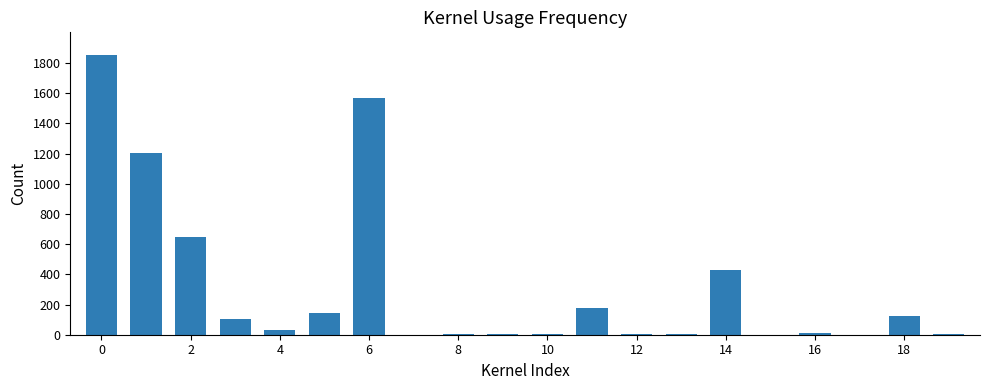

What is the sum of all values?

6333